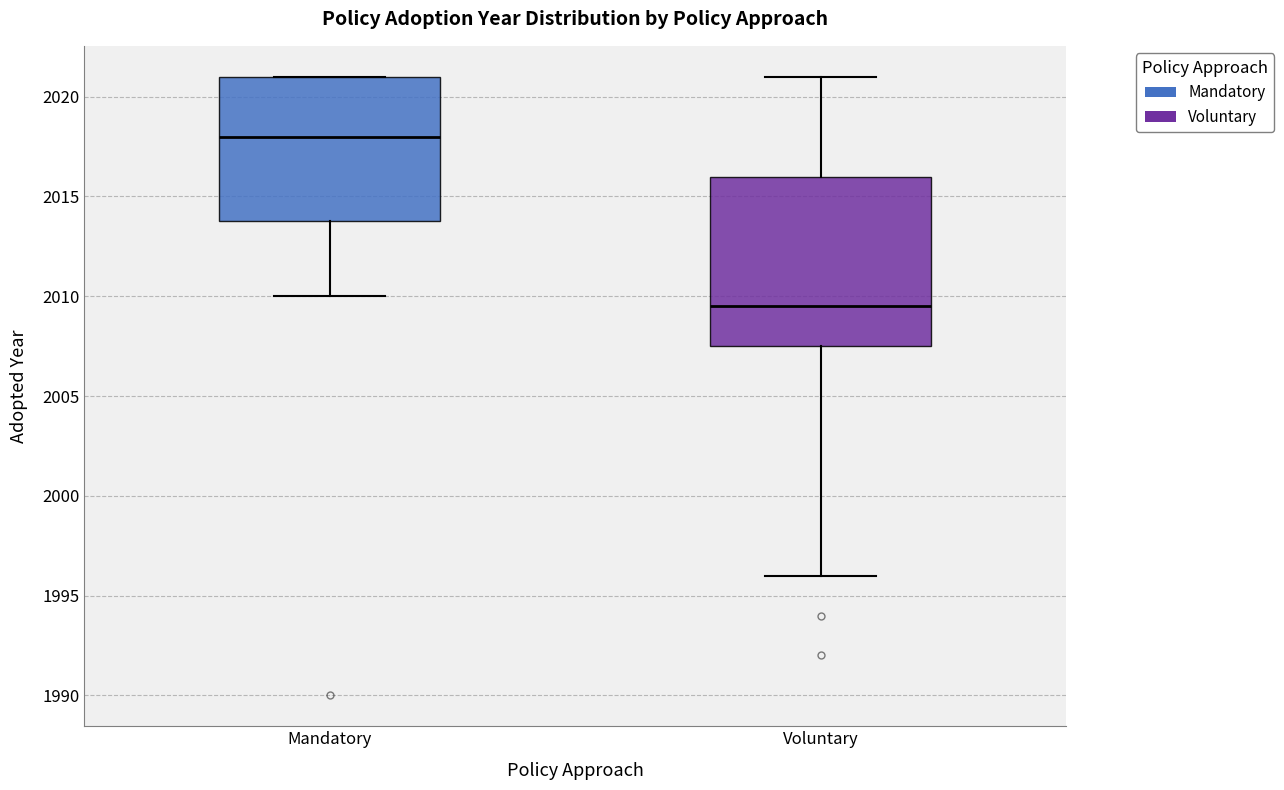

Reading left to right, read every box against the y-axis: the position of its median line, the range the box covers, and the ends of its whiskers. The values are not printed on the chart, so give them approximately, as read against the axis.

Mandatory: median 2018.0, box 2014.0 to 2021.0, whiskers 2010.0 to 2021.0
Voluntary: median 2009.5, box 2007.5 to 2016.0, whiskers 1996.0 to 2021.0